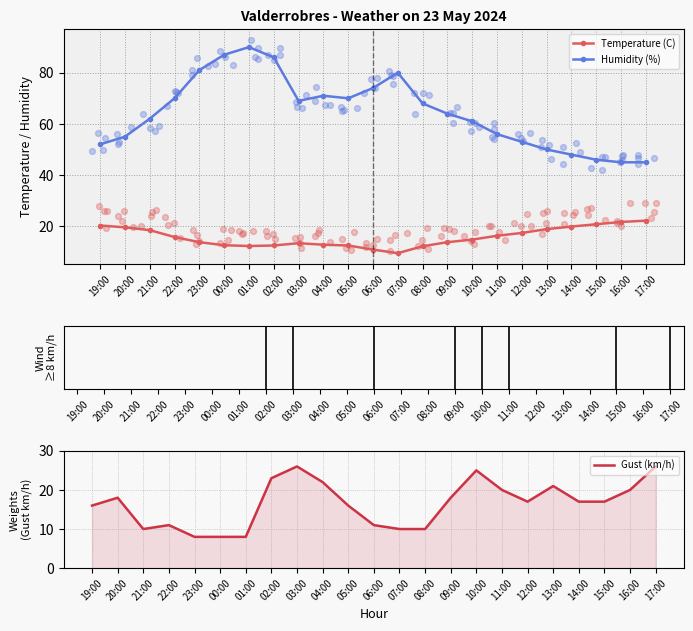

At how many categories does at least one series exceed 23?

23